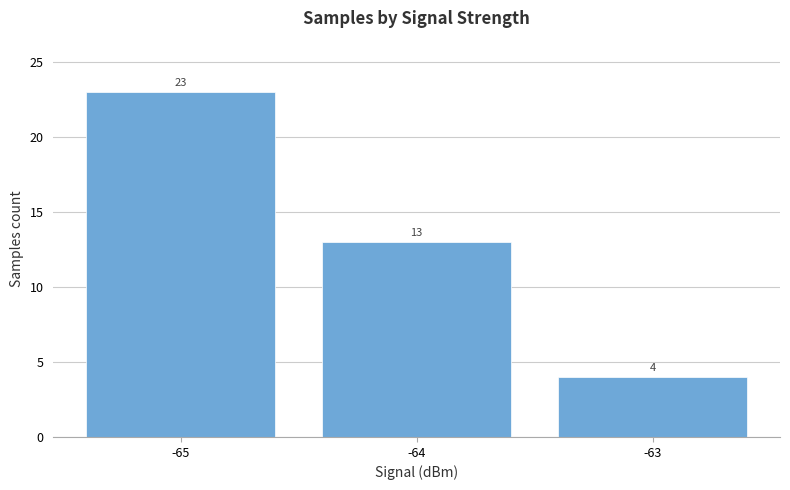

What is the value of the 3rd bar from the left?

4